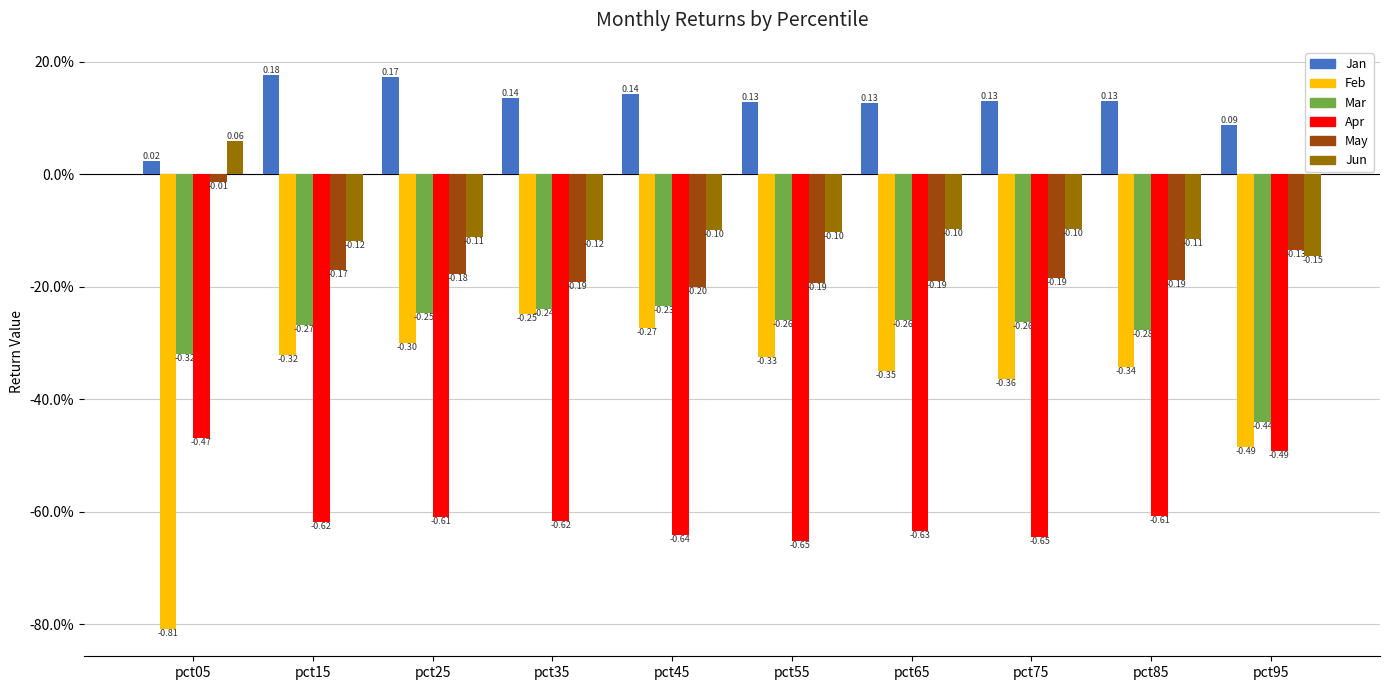

Are the bars grouped side by side (vs. stacked)?

Yes